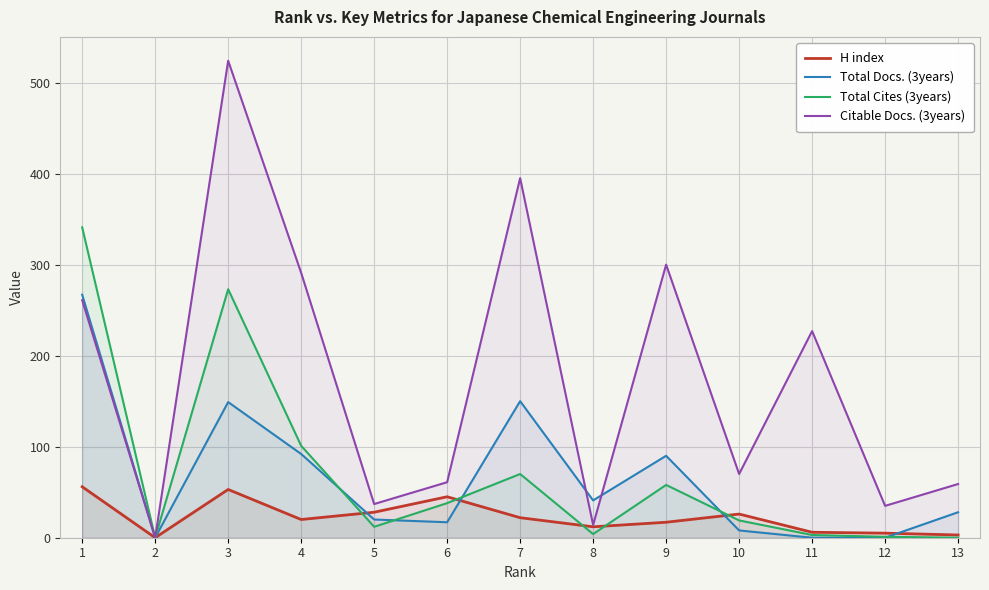

What is the difference between the maximum and minimum values in the Total Cites (3years) series?

341